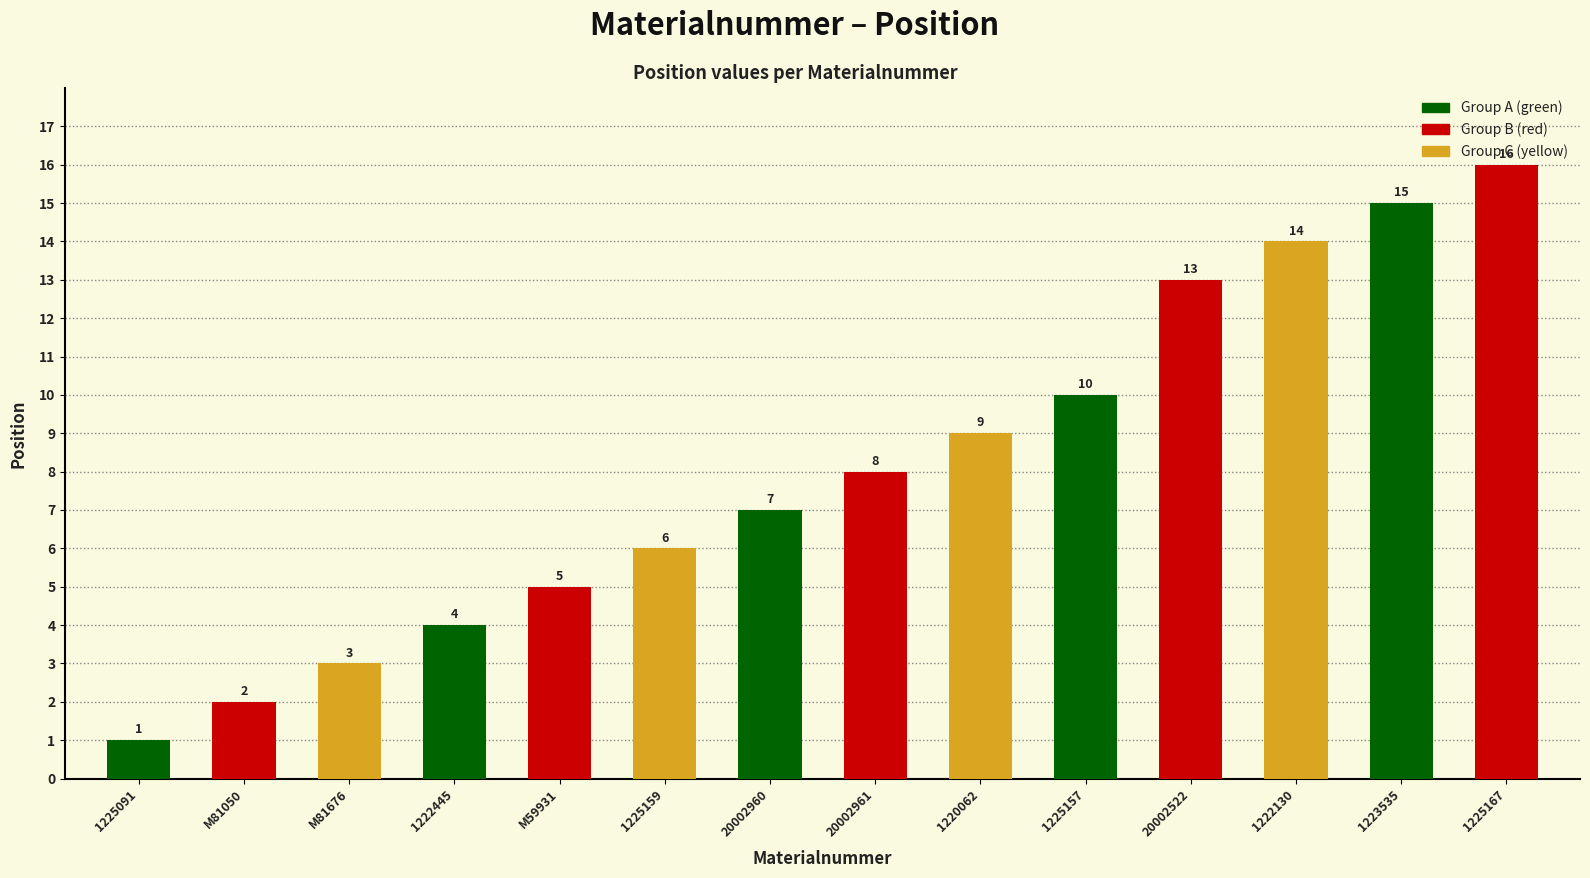

The chart shows a value of 13 at 20002522. True or false?

True